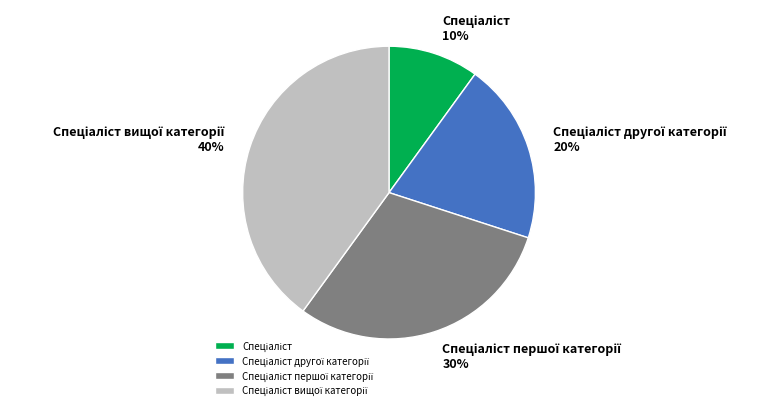

Is there any slice that represents more than half of the pie?

No